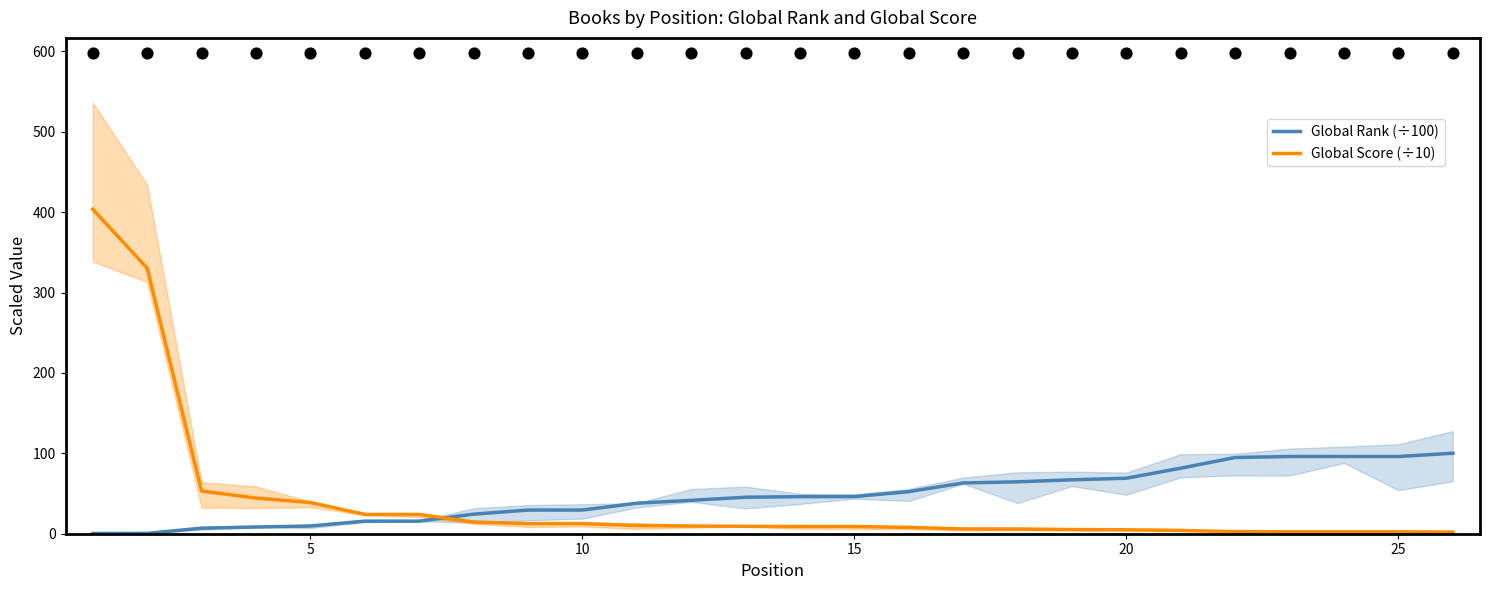

After their last crossing, which series has the higher values: Global Rank (÷100) or Global Score (÷10)?

Global Rank (÷100)